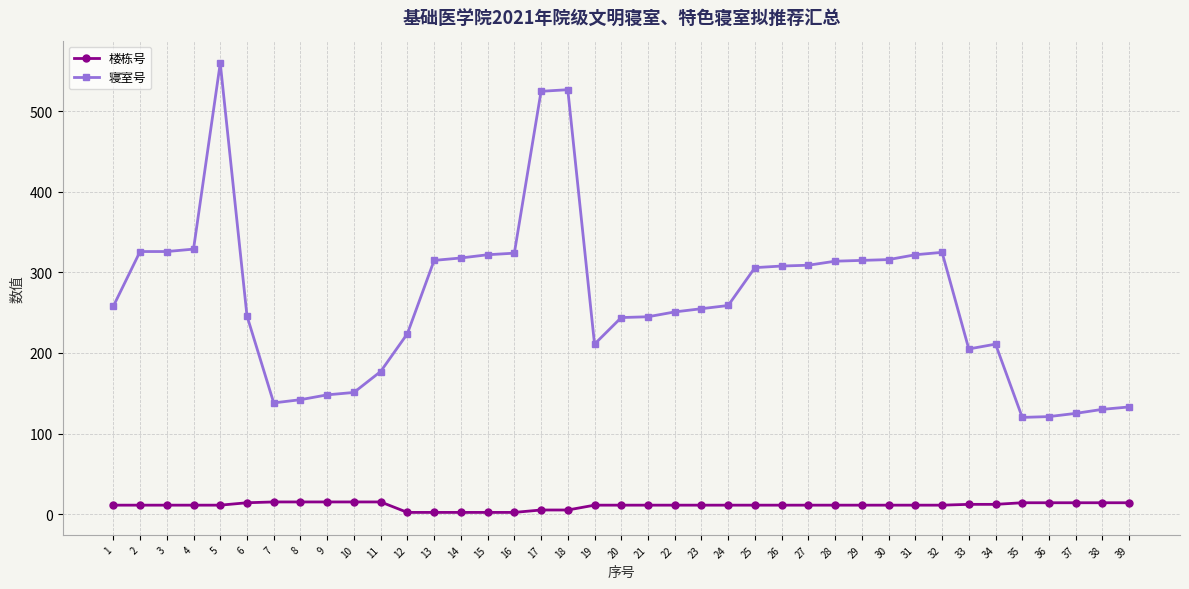

True or false: 楼栋号 and 寝室号 intersect in this chart.

False